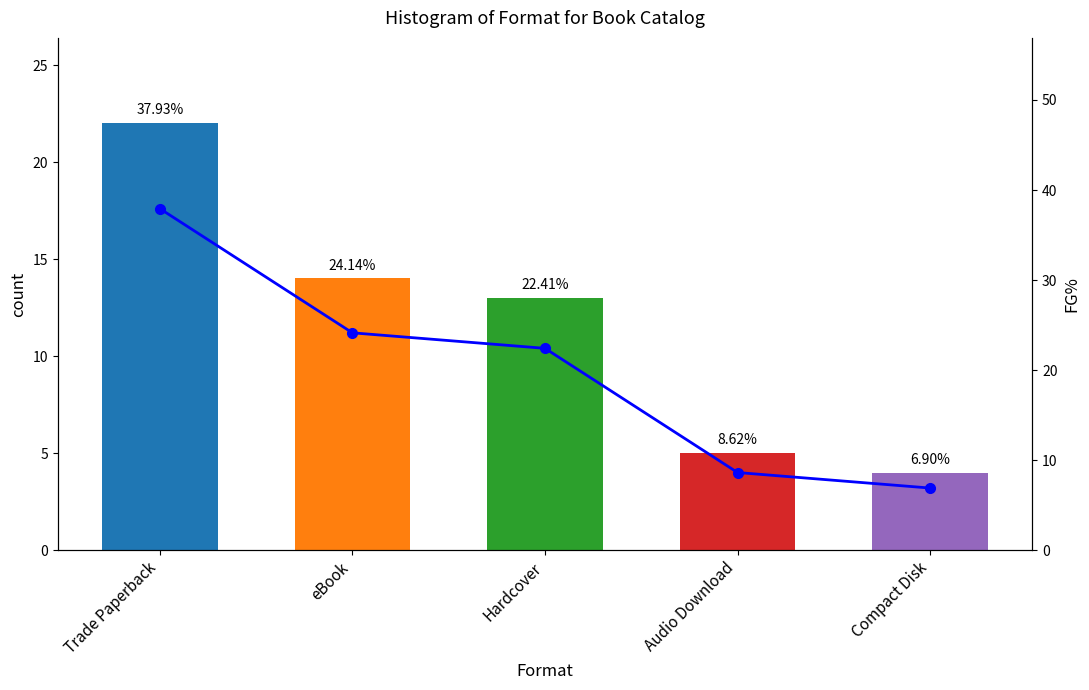

The value of count at Audio Download is 1.2. True or false?

False